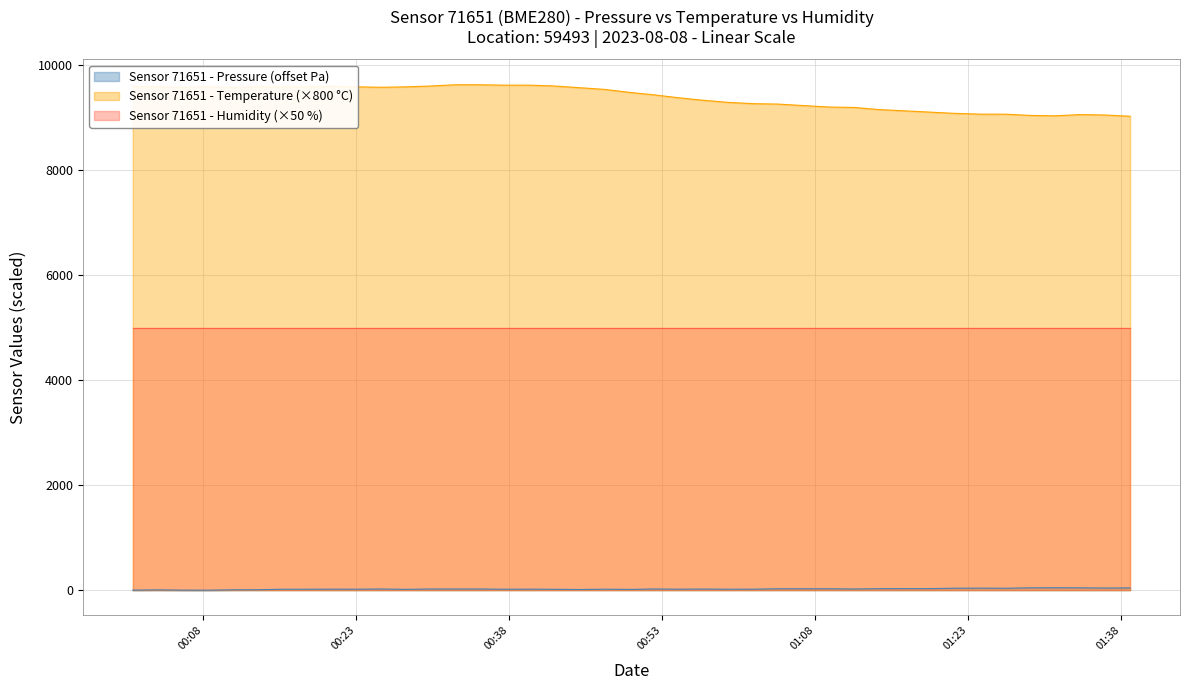

Does the chart display data point markers on the line(s)?

No